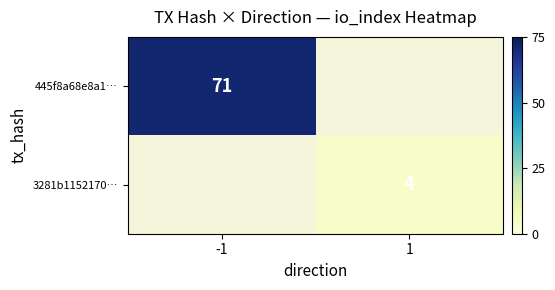

True or false: 3281b1152170… has a value of 4 at 1.

True